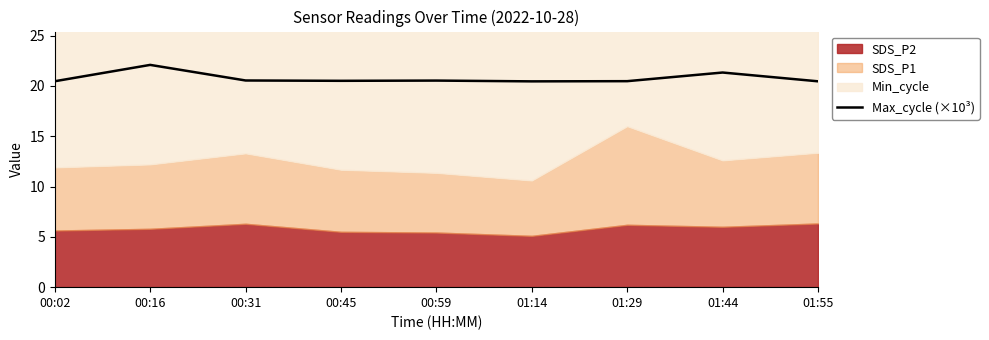

What is the value of the 6th point from the left?

20.5